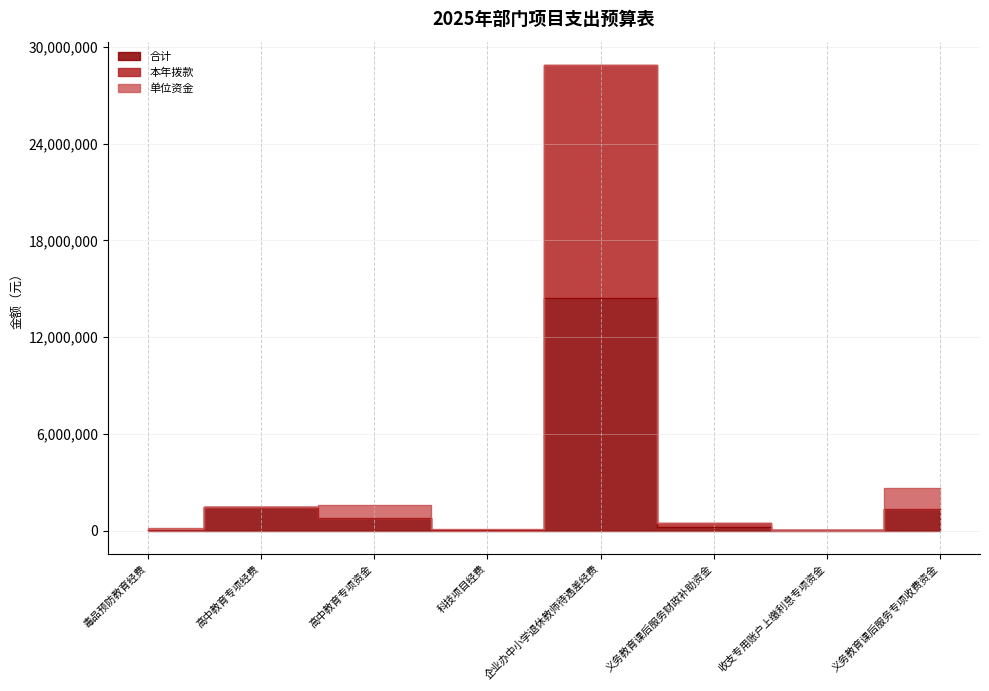

Which series has the largest range (max minus min)?

本年拨款